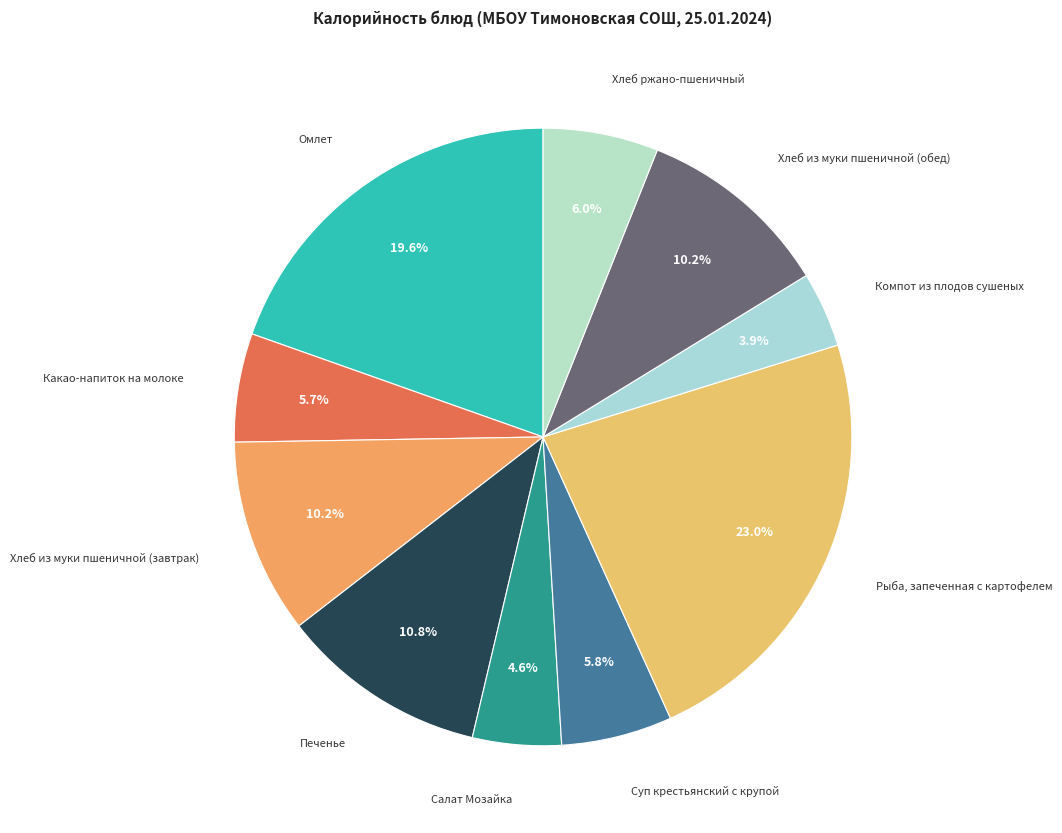

To the nearest percent, what is the average slice percentage?

10%